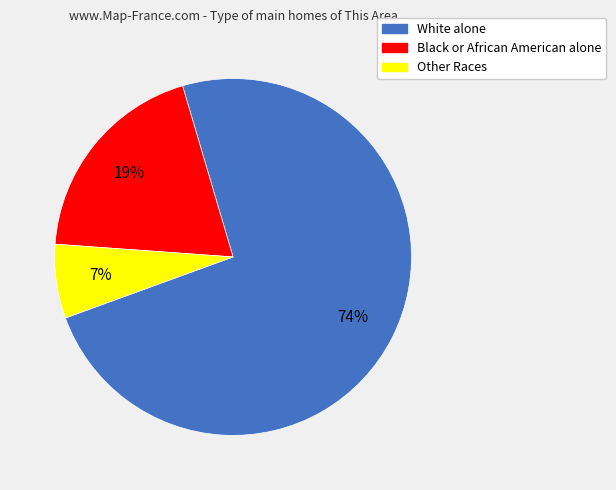

To the nearest percent, what is the average slice percentage?

33%